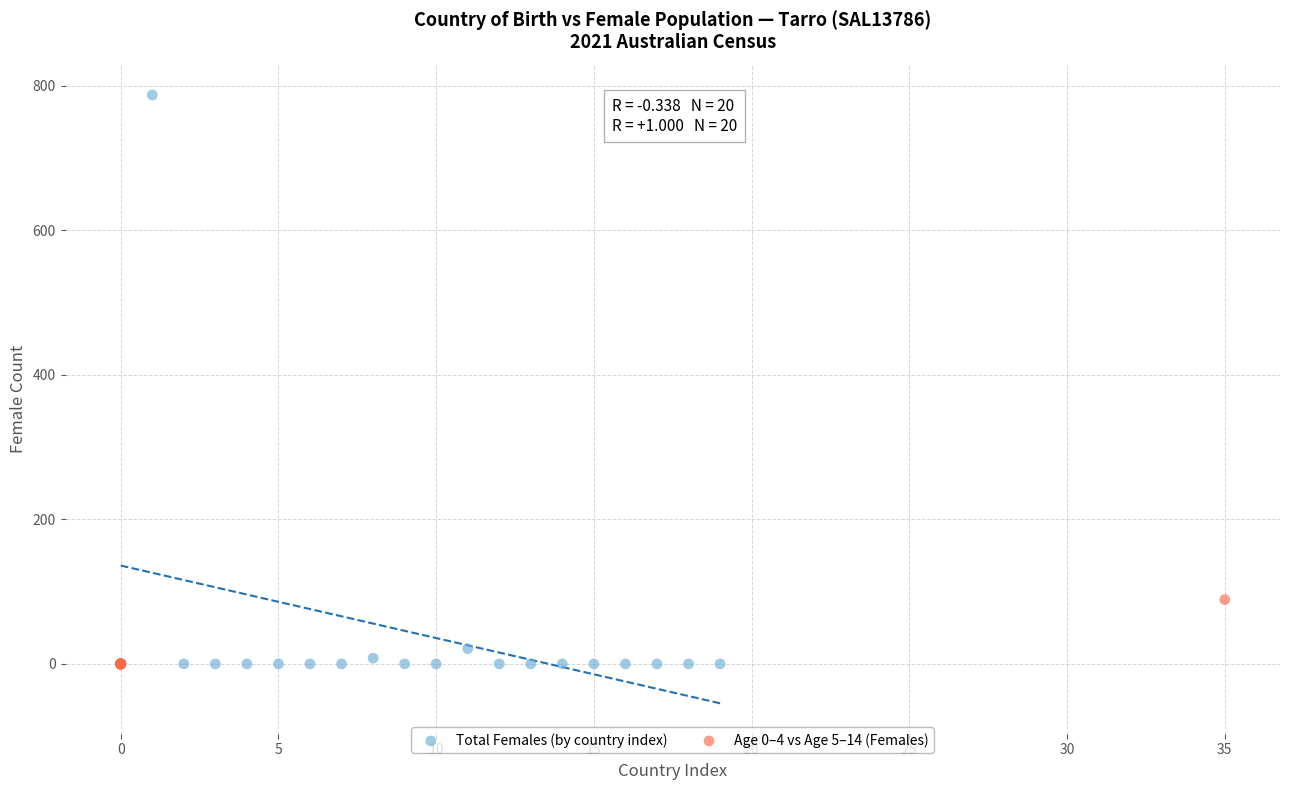

What are all the series names shown in the legend?

Total Females (by country index), Age 0–4 vs Age 5–14 (Females)